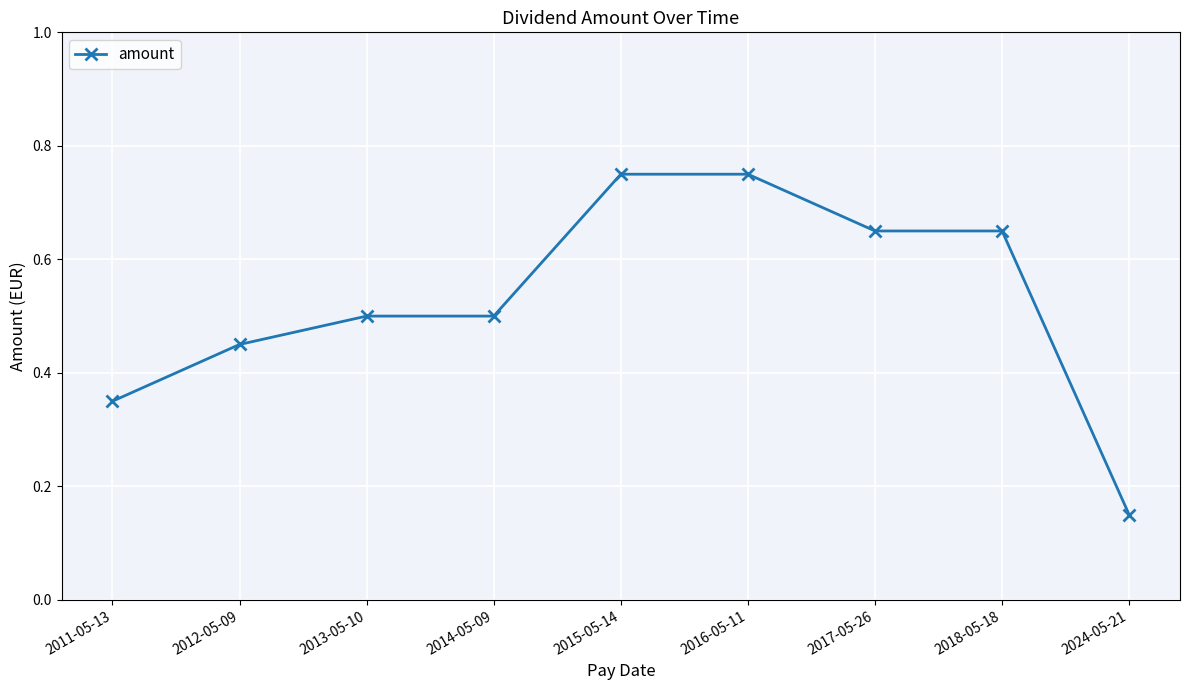

What is the label of the 2nd point from the left?

2012-05-09